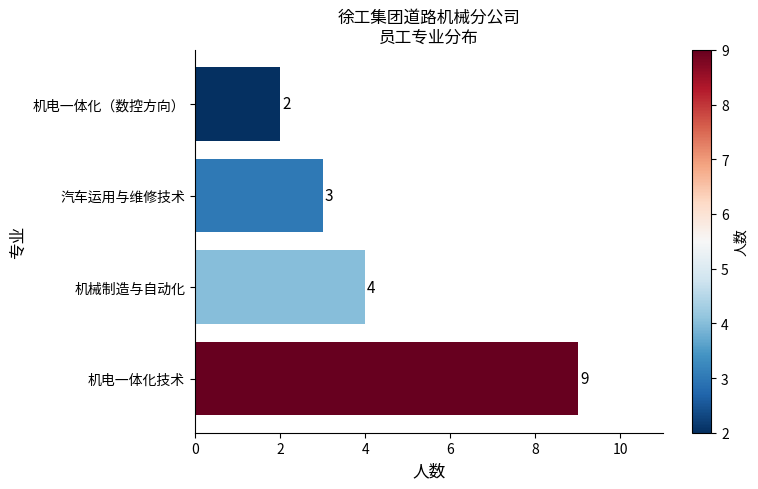

What is the ratio of the value at 机电一体化技术 to the value at 机电一体化（数控方向）?

4.5